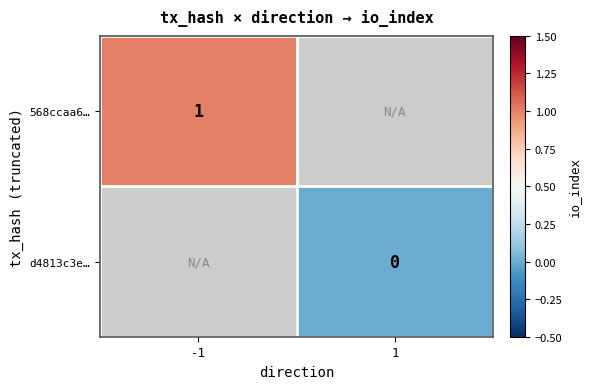

Is it true that 568ccaa6… equals 1 at -1?

True